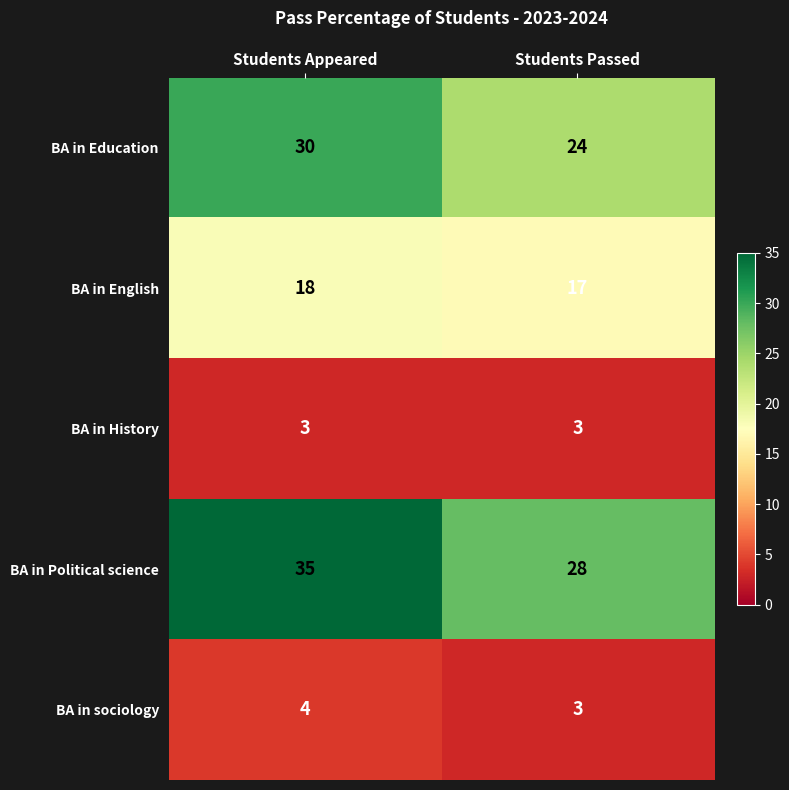

Reading right to left, list all the values displayed in this chart.

BA in Education: 24	30
BA in English: 17	18
BA in History: 3	3
BA in Political science: 28	35
BA in sociology: 3	4